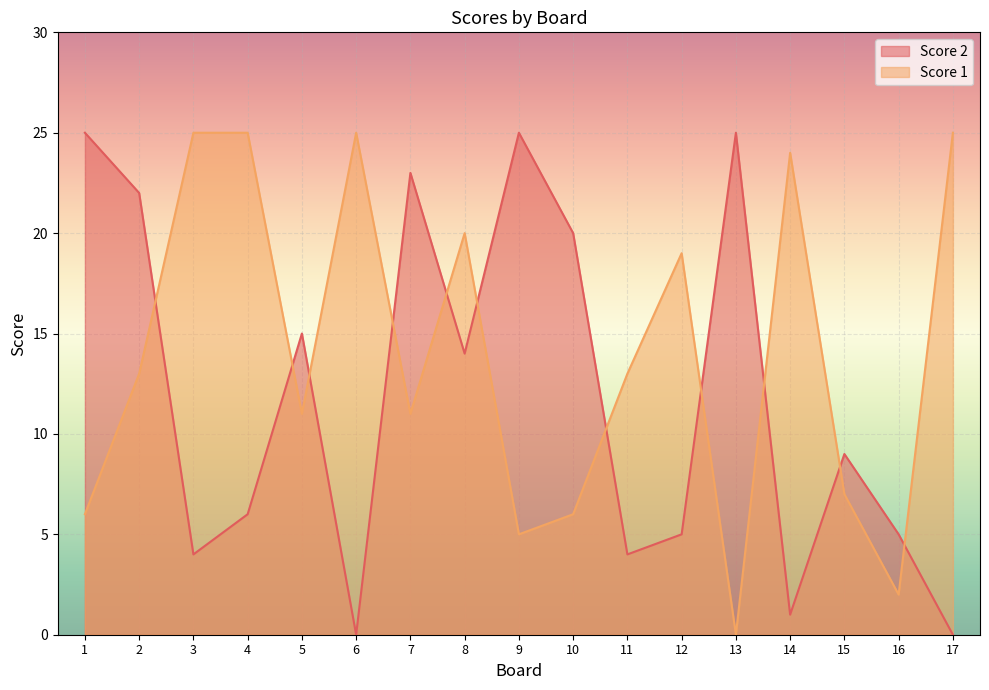

How many interior local valleys does the Score 1 series have?

5